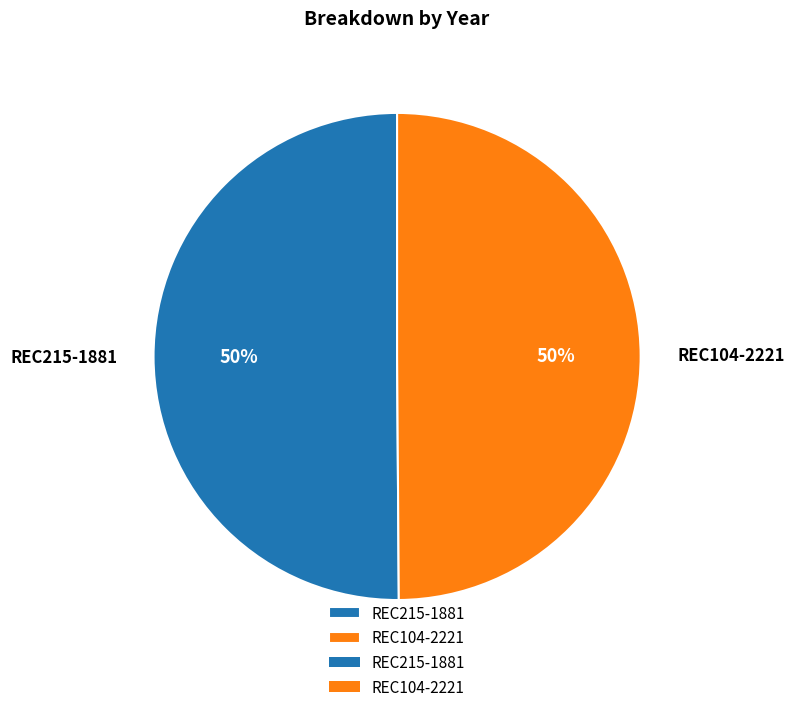

To the nearest percent, what is the average slice percentage?

50%